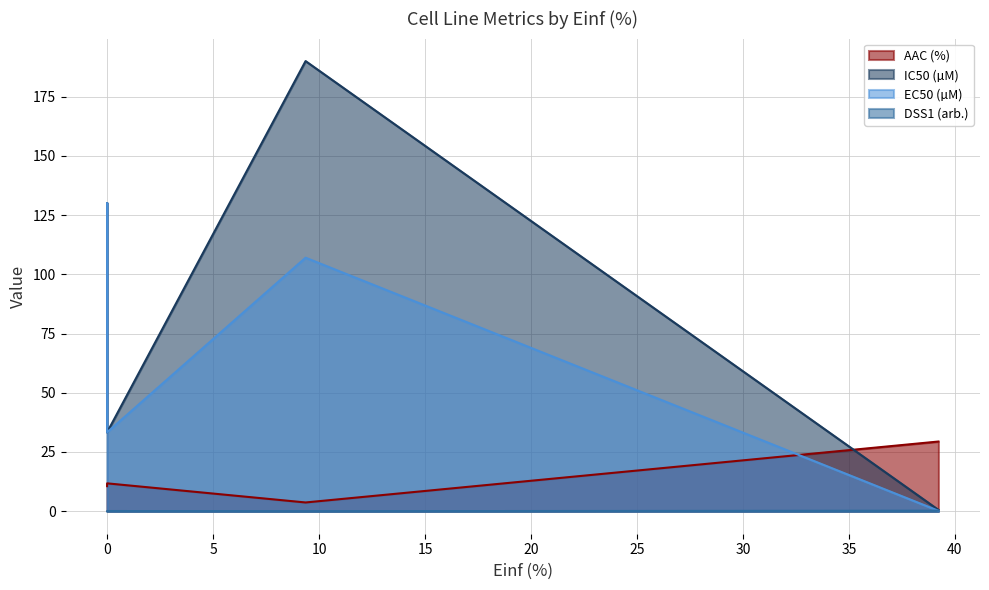

Between GDSC1000 rep 1 and GDSC1000 rep 2, which series saw the biggest shift?

IC50 (µM)